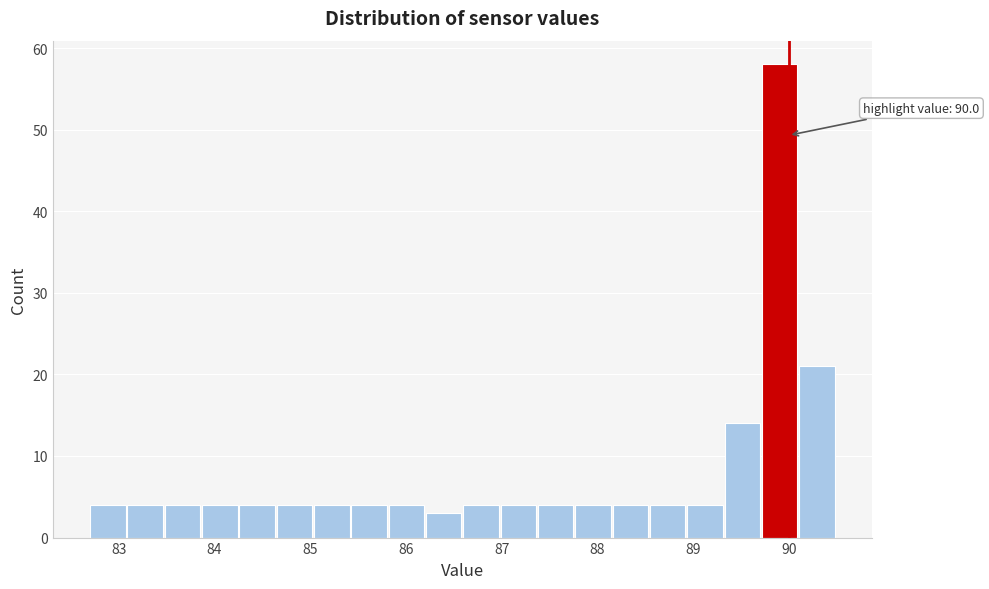

Read against the x-axis, roughly where is the centre of the tallest bar?

89.9